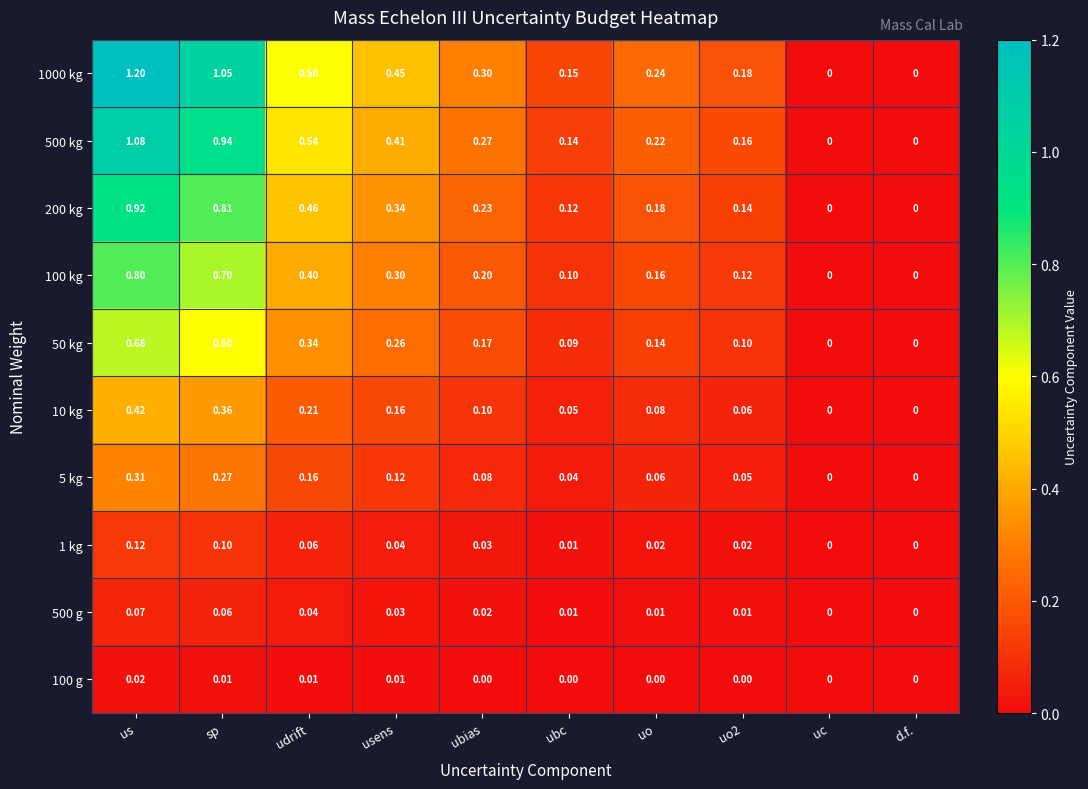

List the series in order of their peak value, highest first.

1000 kg, 500 kg, 200 kg, 100 kg, 50 kg, 10 kg, 5 kg, 1 kg, 500 g, 100 g